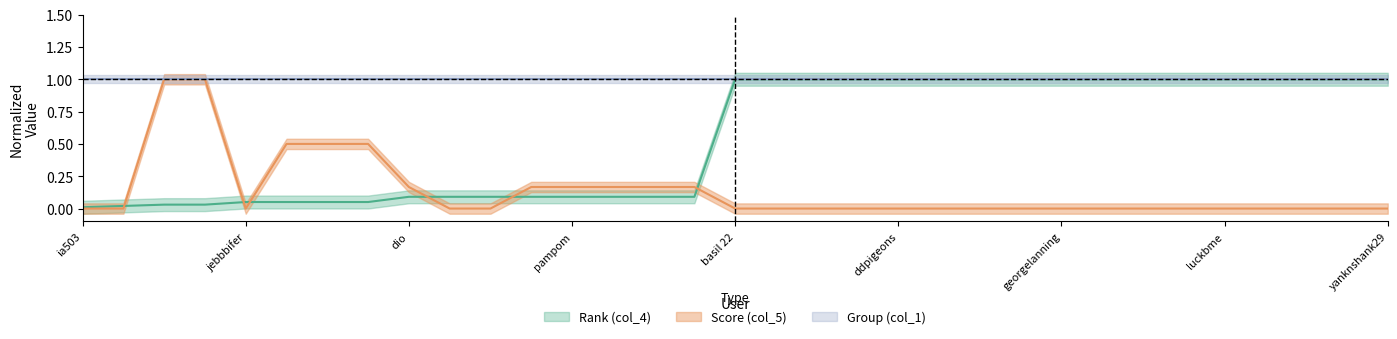

What is the sum of the Score (col_5) values at now4sands and bat49man?

0.2